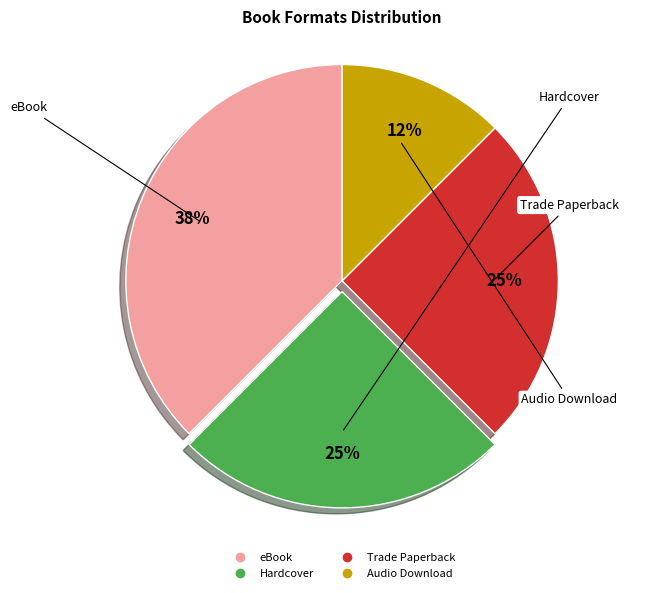

How many segments does this pie chart have?

4